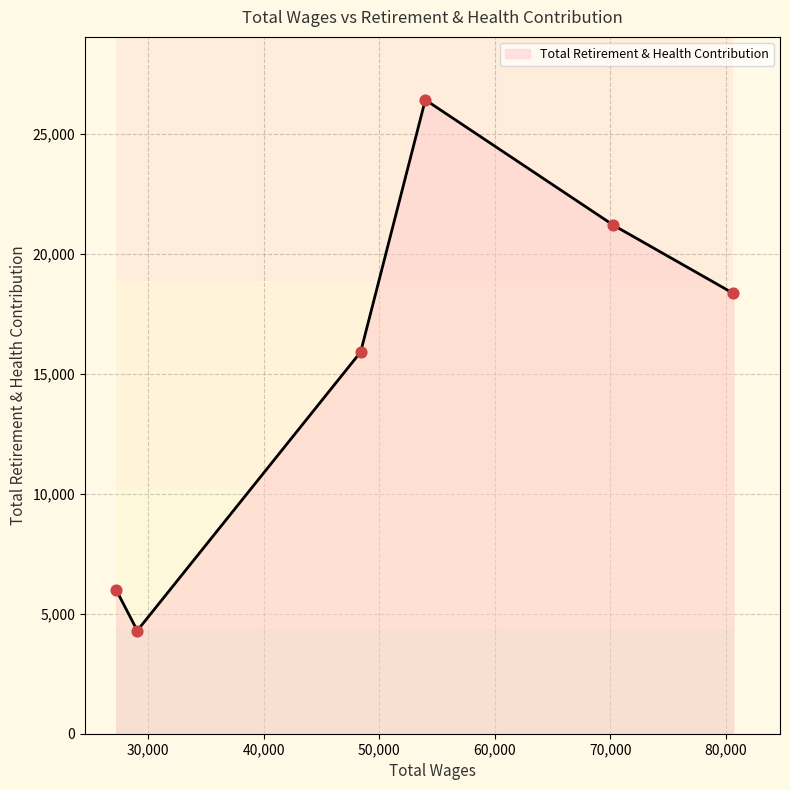

Between 27240.0 and 70266.0, which is larger?

70266.0